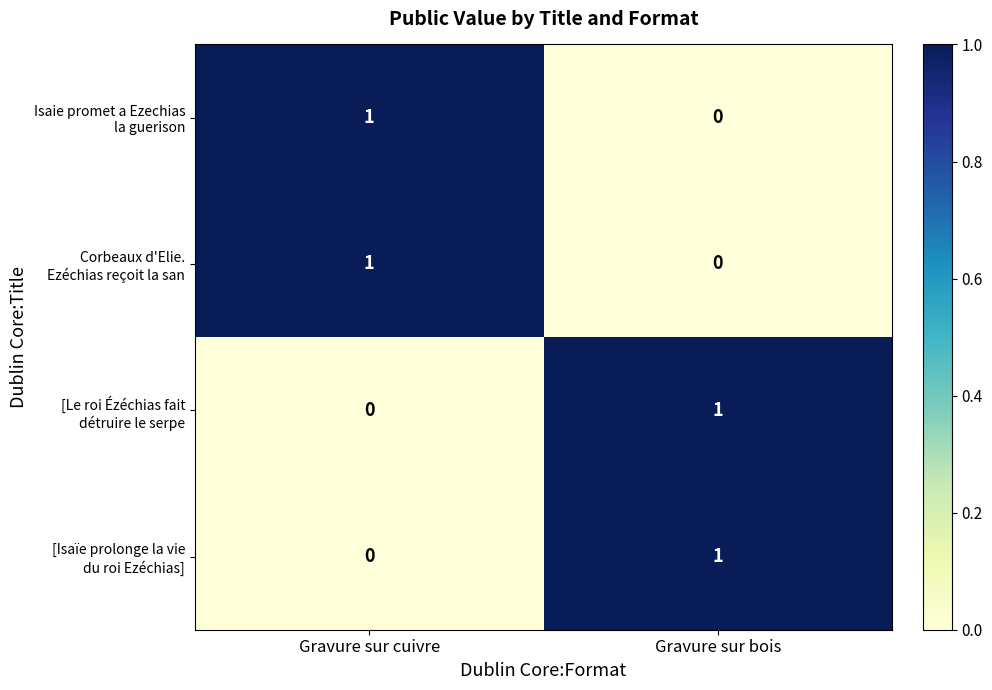

Which label corresponds to the smallest value in the chart?

Gravure sur bois